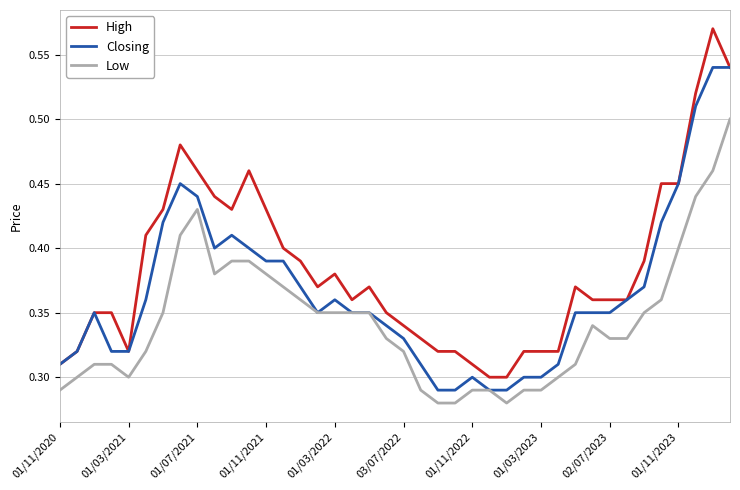

Which series has the widest spread of values?

High